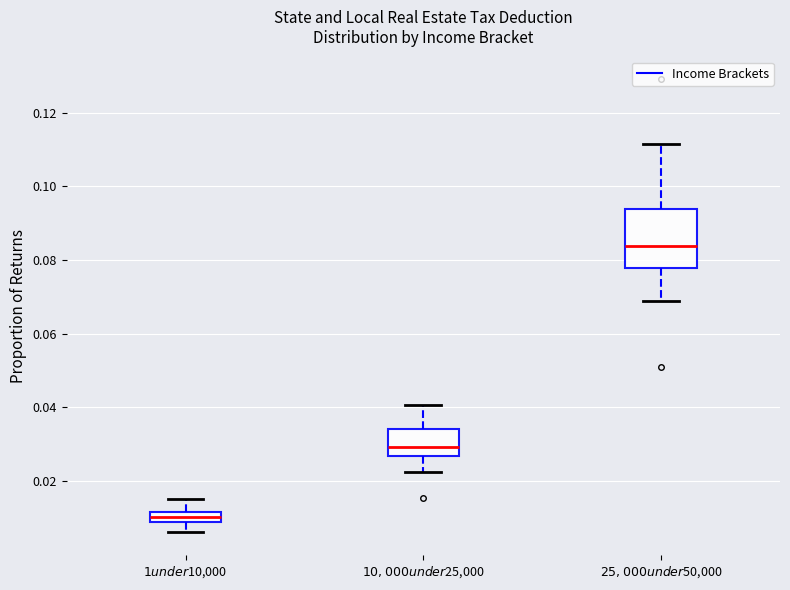

Which box has the lowest median line?

$1 under $10,000